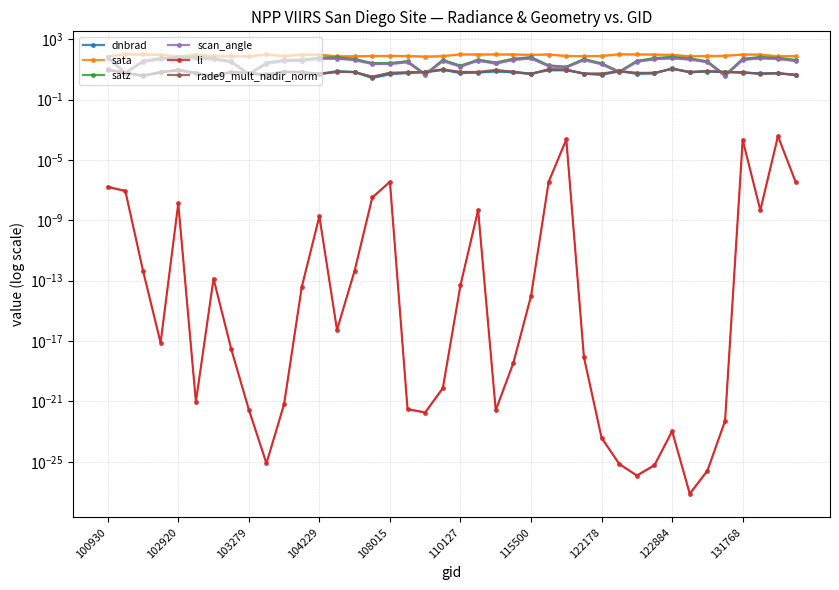

How many interior local peaks does the rade9_mult_nadir_norm series have?

11